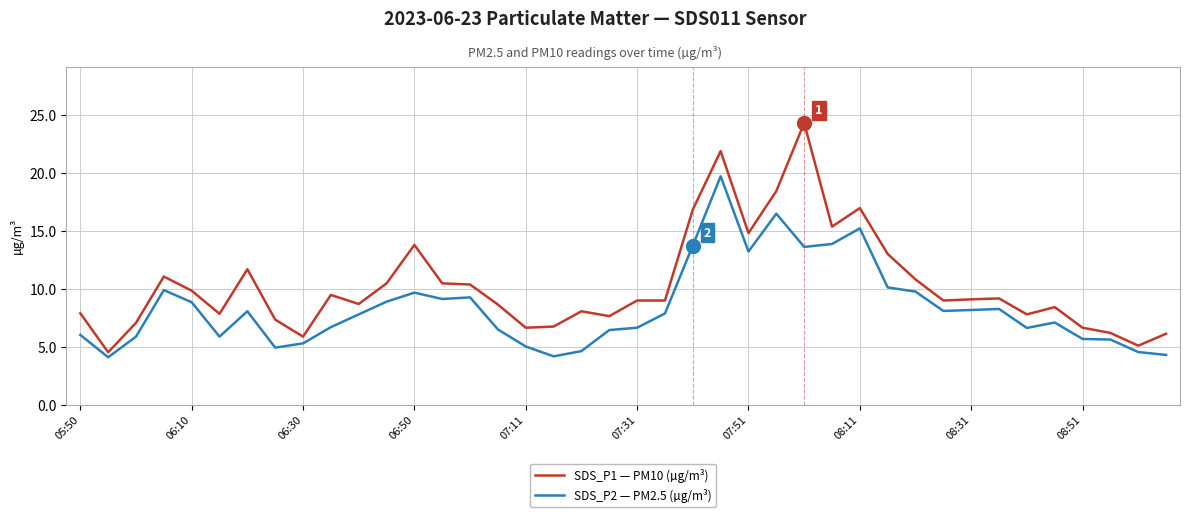

List the series in order of their overall mean, highest first.

SDS_P1 — PM10 (µg/m³), SDS_P2 — PM2.5 (µg/m³)